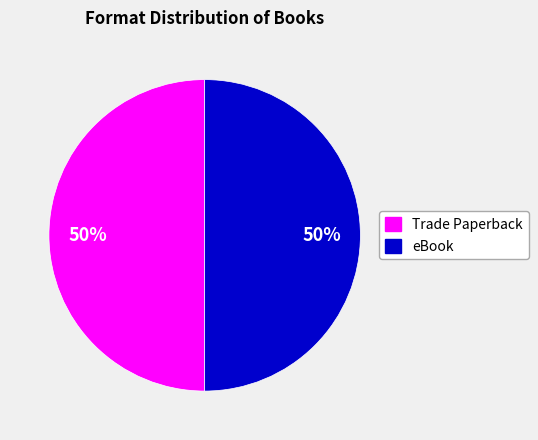

To the nearest percent, what is the average slice percentage?

50%